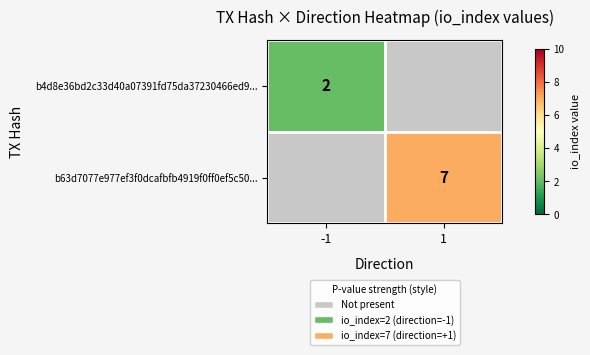

True or false: b4d8e36bd2c33d40a07391fd75da37230466ed9... has a value of 0.5 at -1.

False